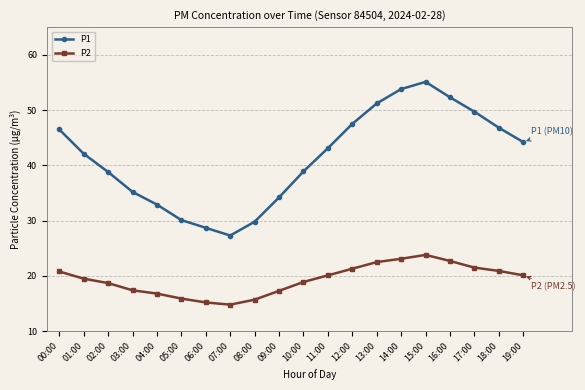

True or false: P1 and P2 intersect in this chart.

False